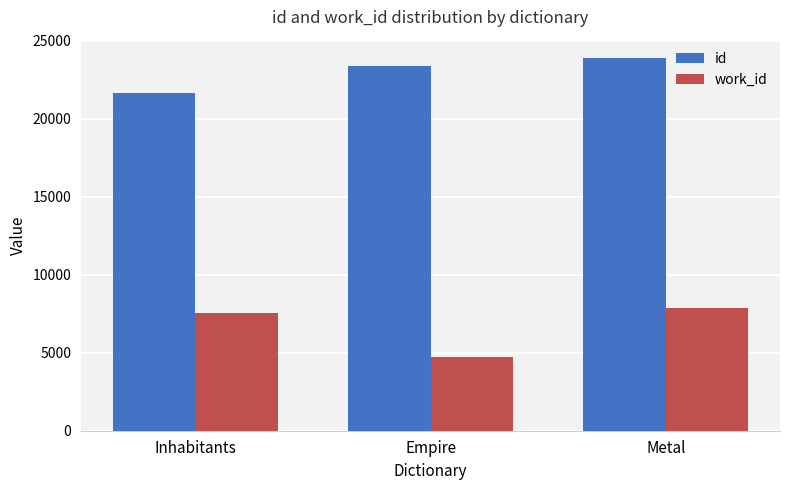

Which series has the largest total across all categories?

id